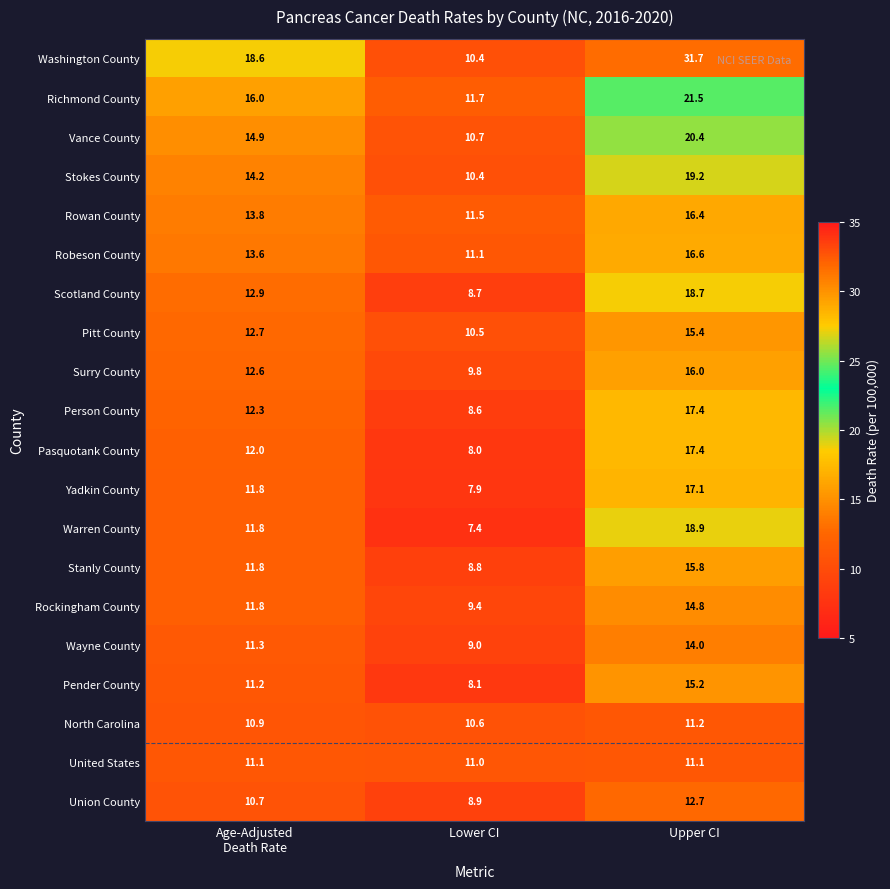

Read the Pasquotank County value at Upper CI.

17.4